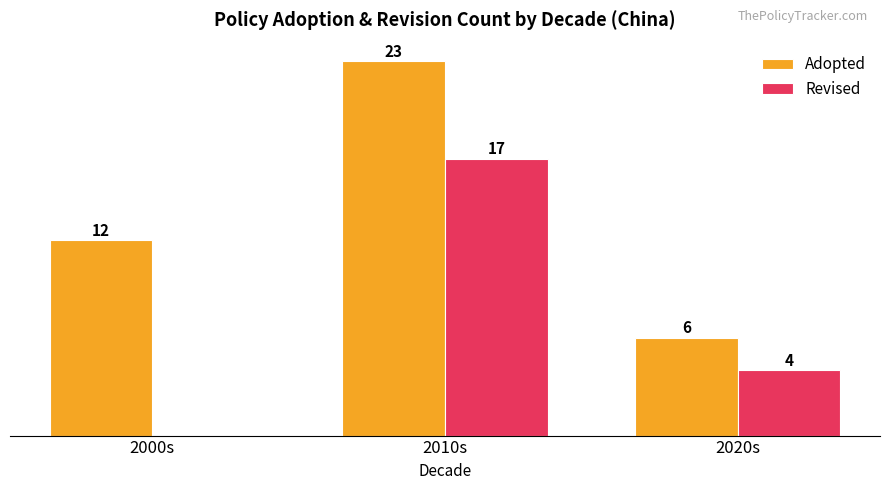

Which series has the largest total across all categories?

Adopted